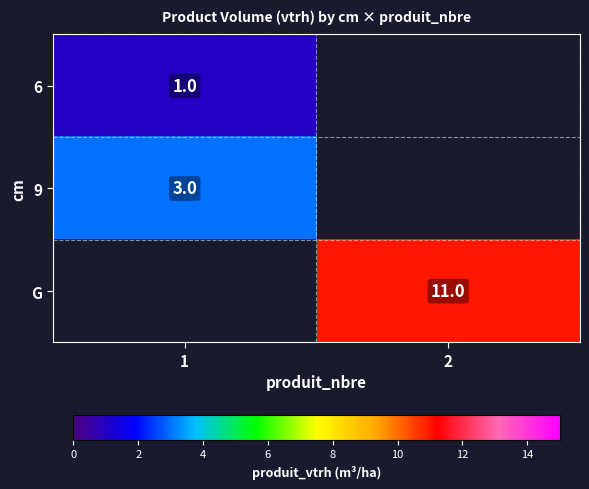

Is it true that G equals 11 at 2?

True